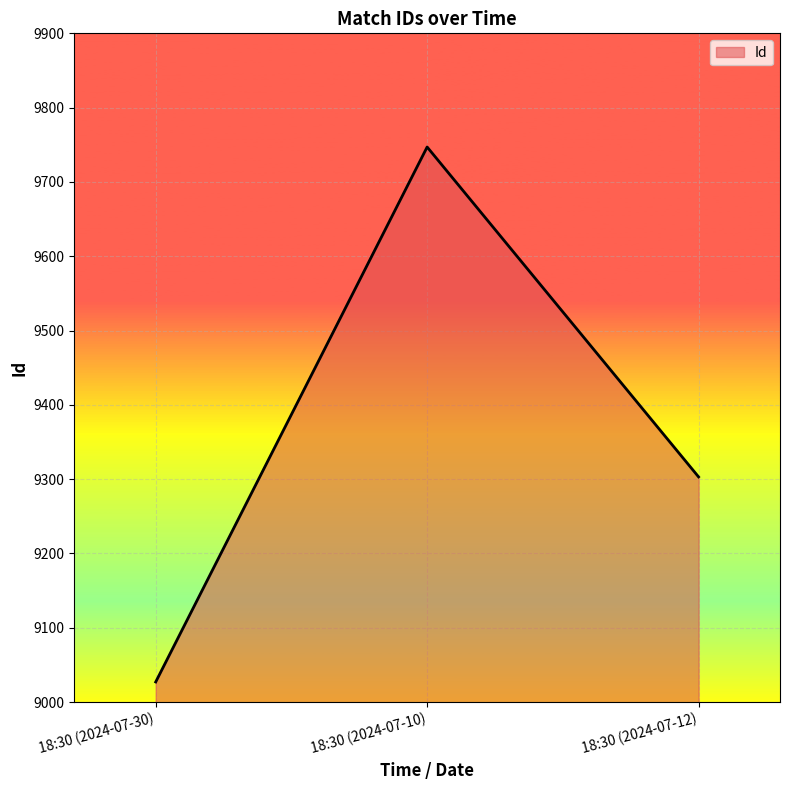

What is the ratio of the value at 18:30 (2024-07-30) to the value at 18:30 (2024-07-12)?

1.0